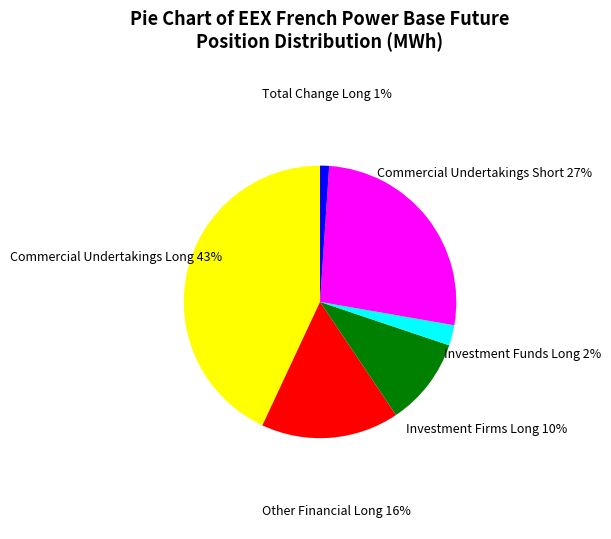

Is it true that Investment Firms Long is 10% of the pie?

True